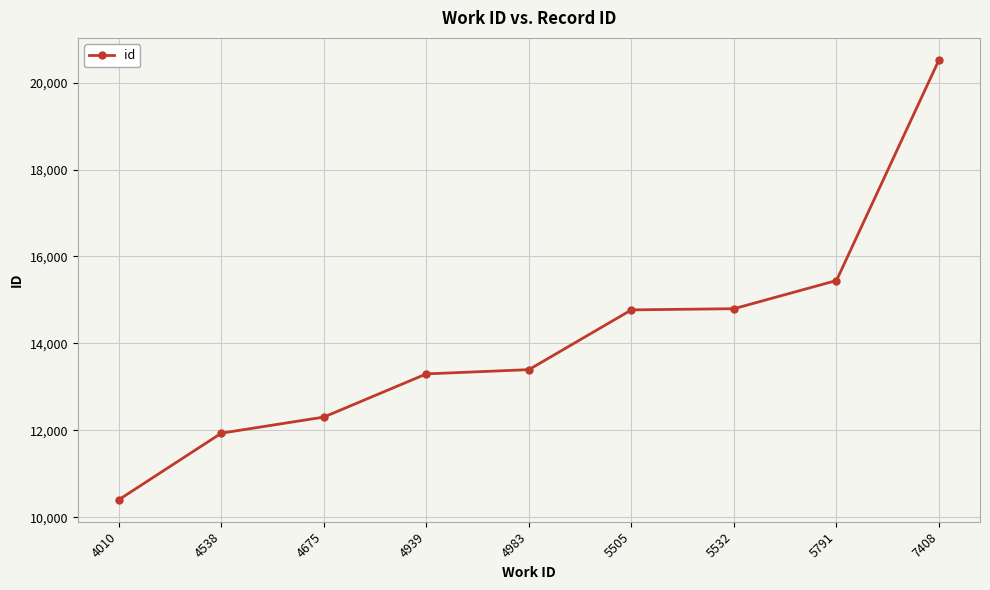

What is the value of the 6th point from the left?

14772